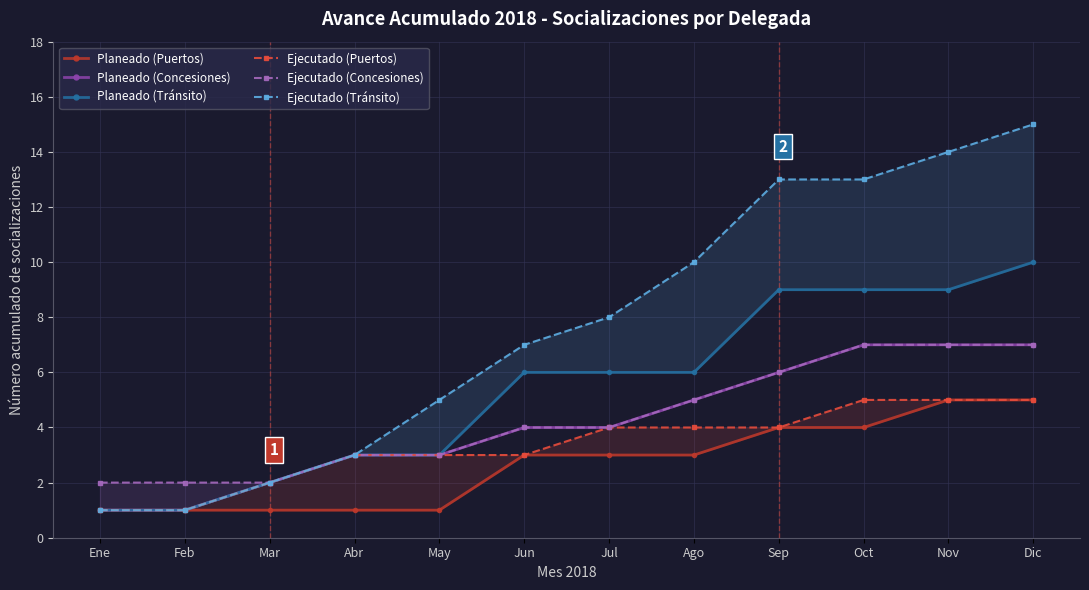

At which category does the chart reach its minimum across all series?

Ene